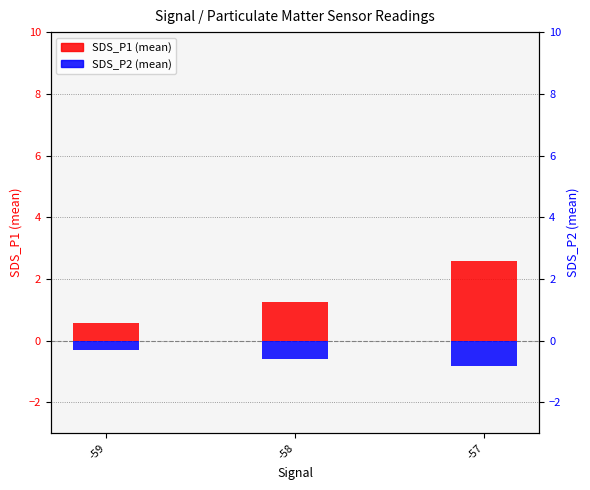

List the labels in order of SDS_P1 (mean) value, smallest first.

-59, -58, -57